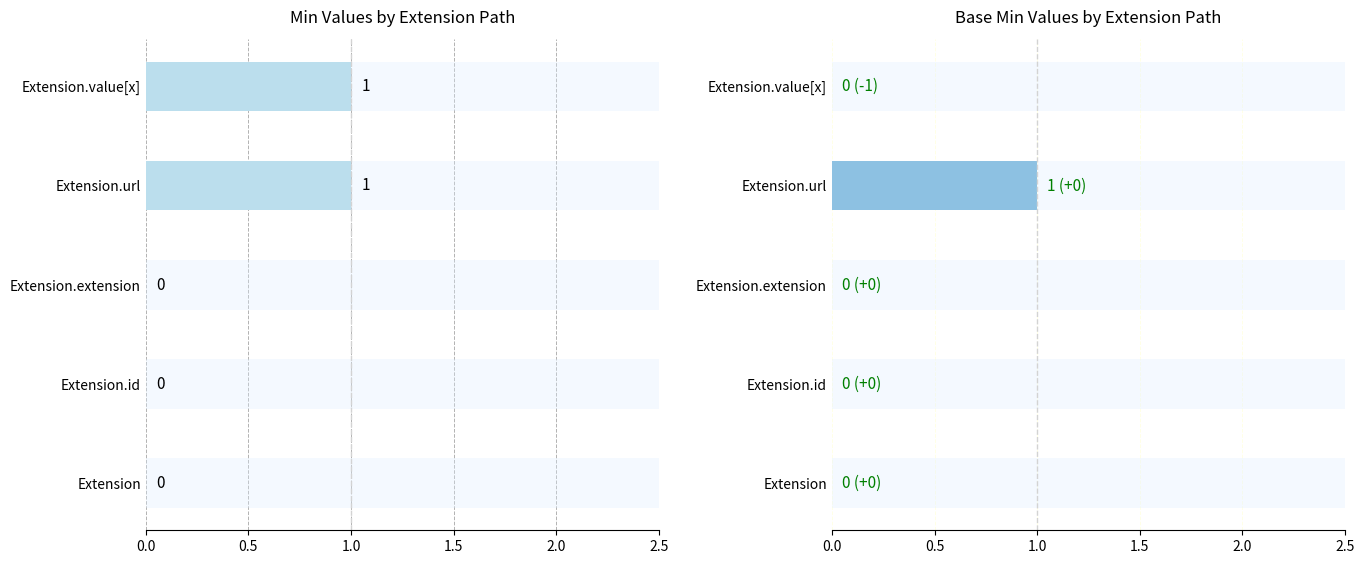

Which series changed the most between 0.5 and 2.0?

Min